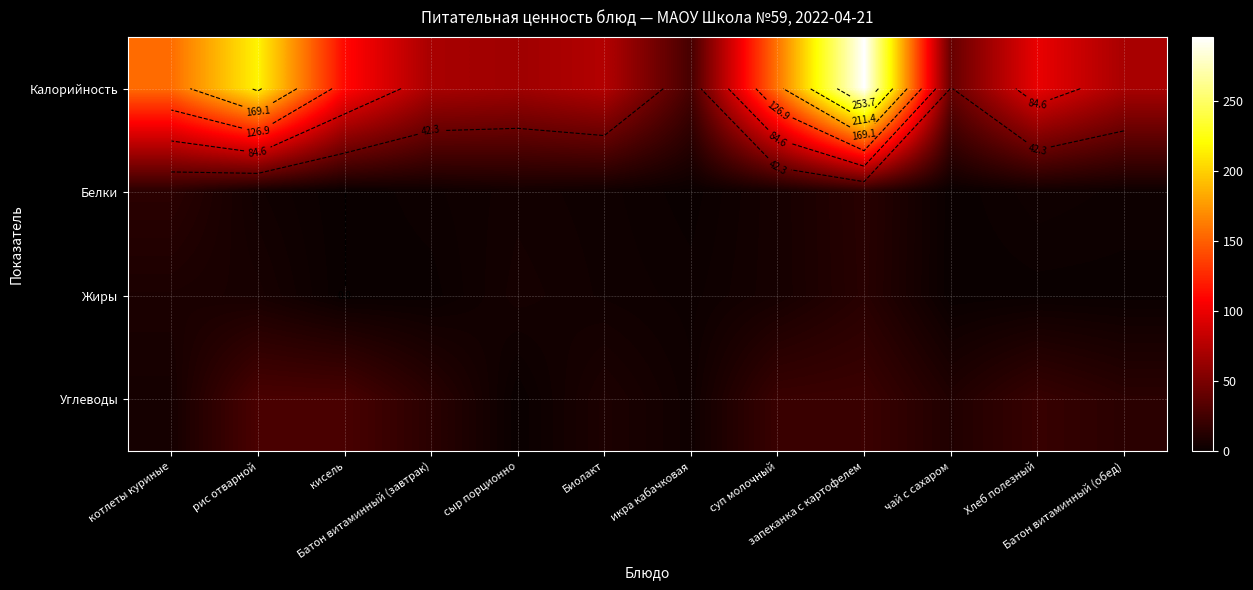

Which label corresponds to the smallest value in the chart?

кисель